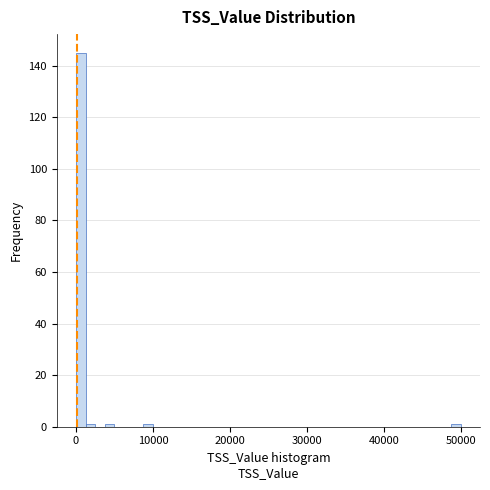

Around what value on the x-axis is the tallest bar? Give the approximate position of its centre, as read against the axis.

1000